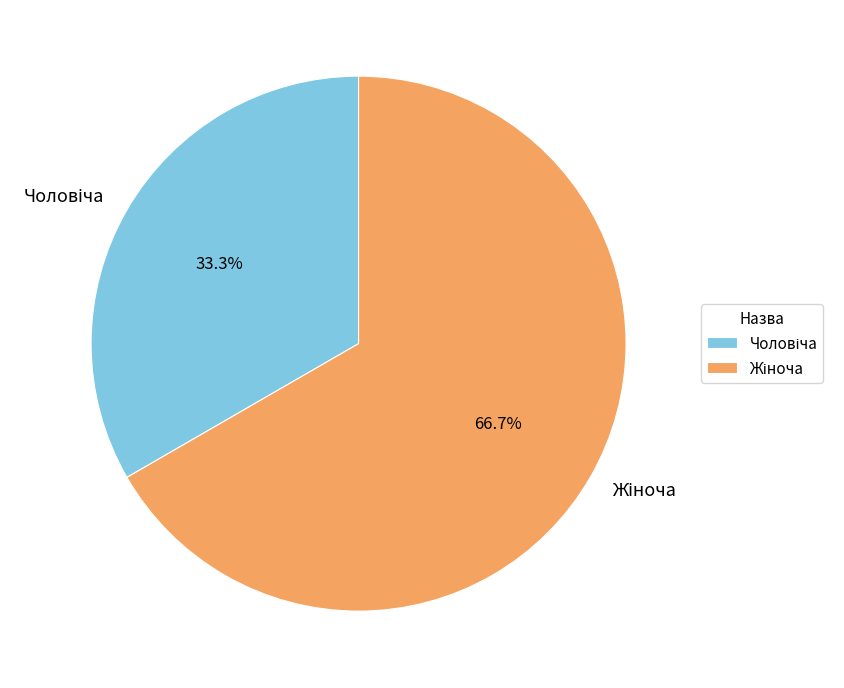

Is there a majority slice in this chart?

Yes